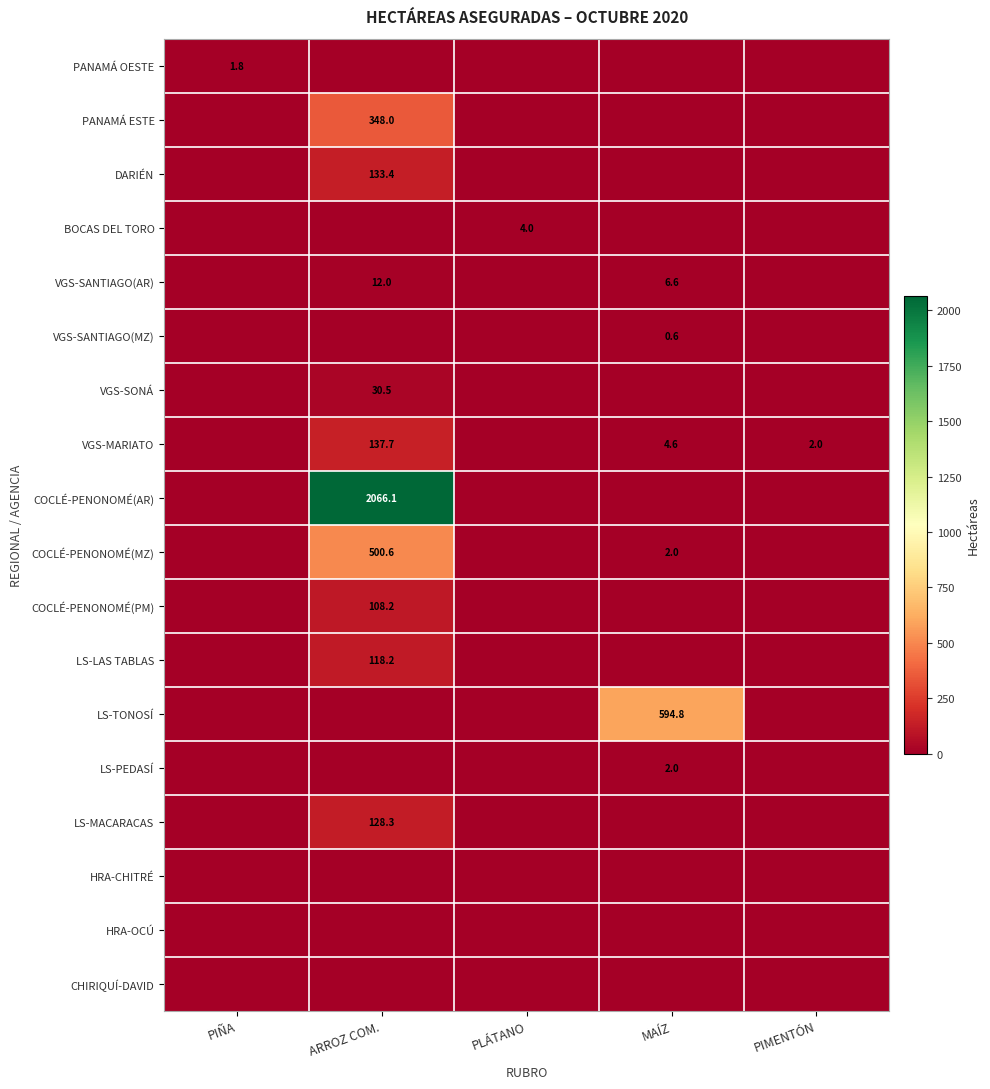

What is the difference between the highest and lowest values at PIMENTÓN?

2.0